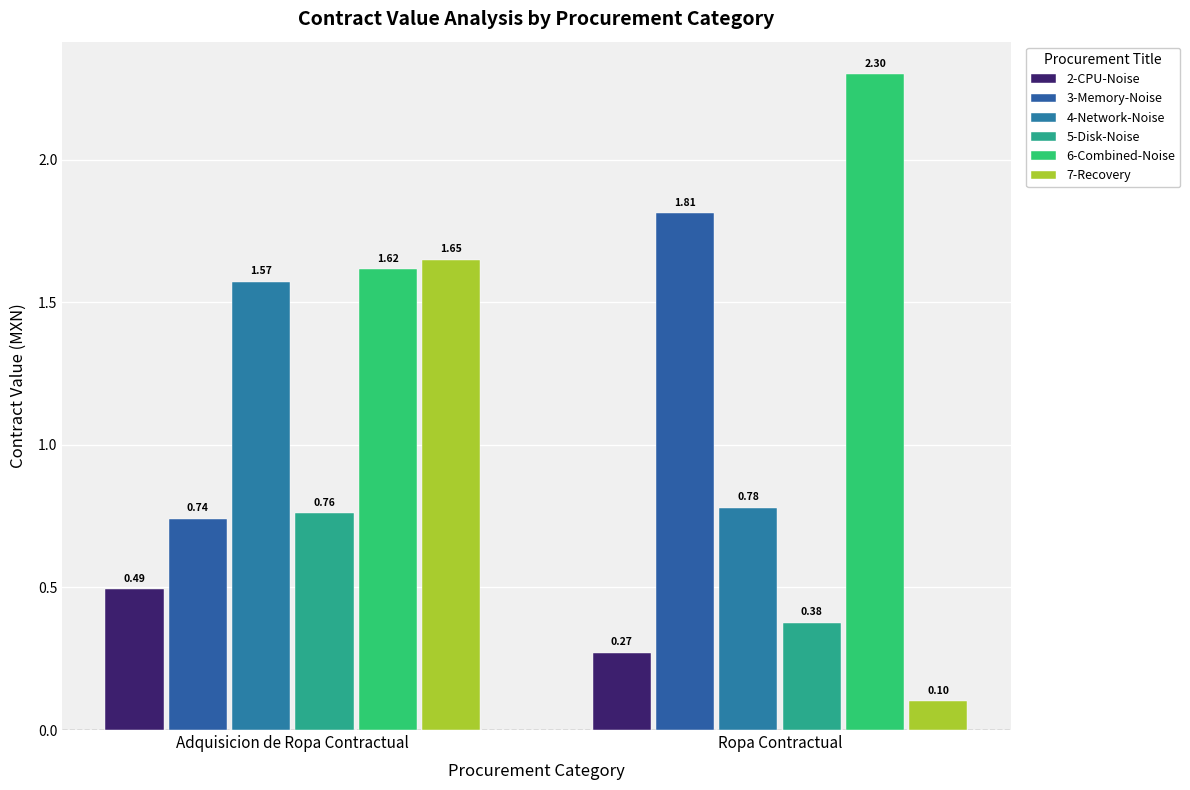

What is the greatest value displayed?

2.3